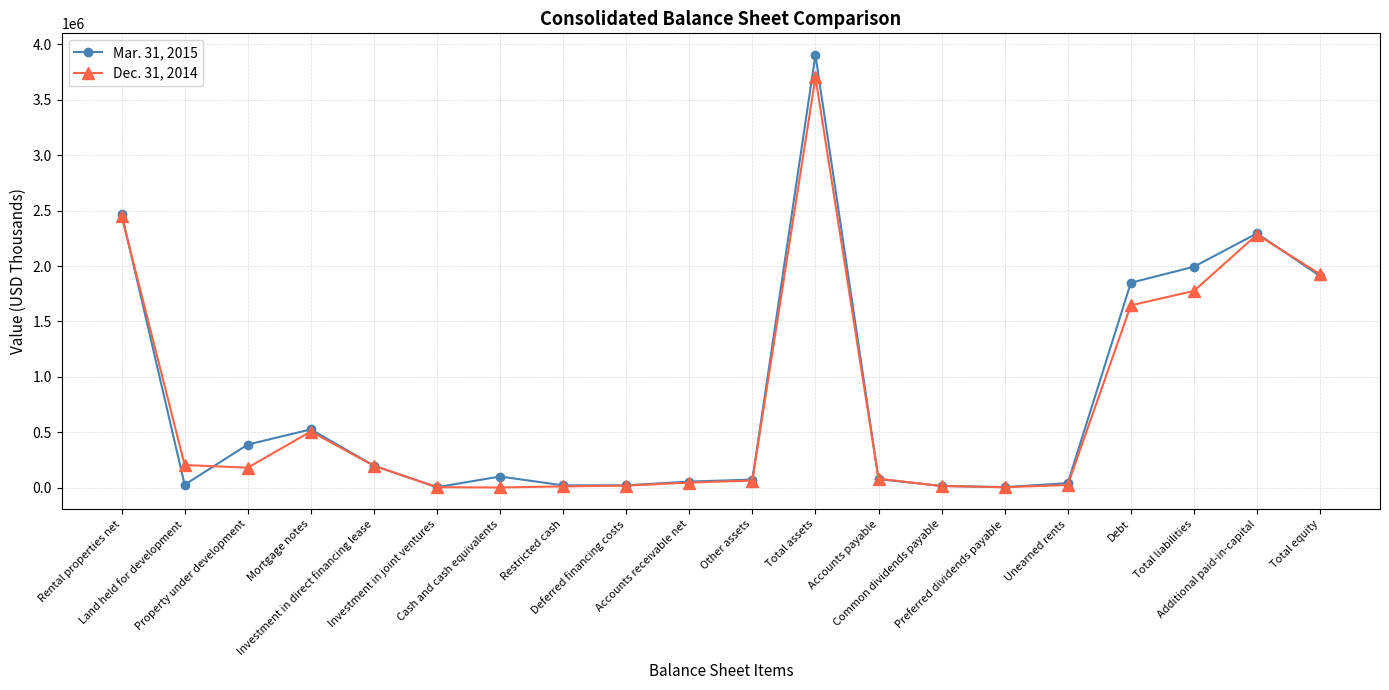

True or false: Dec. 31, 2014 has a value of 5738 at Investment in joint ventures.

True